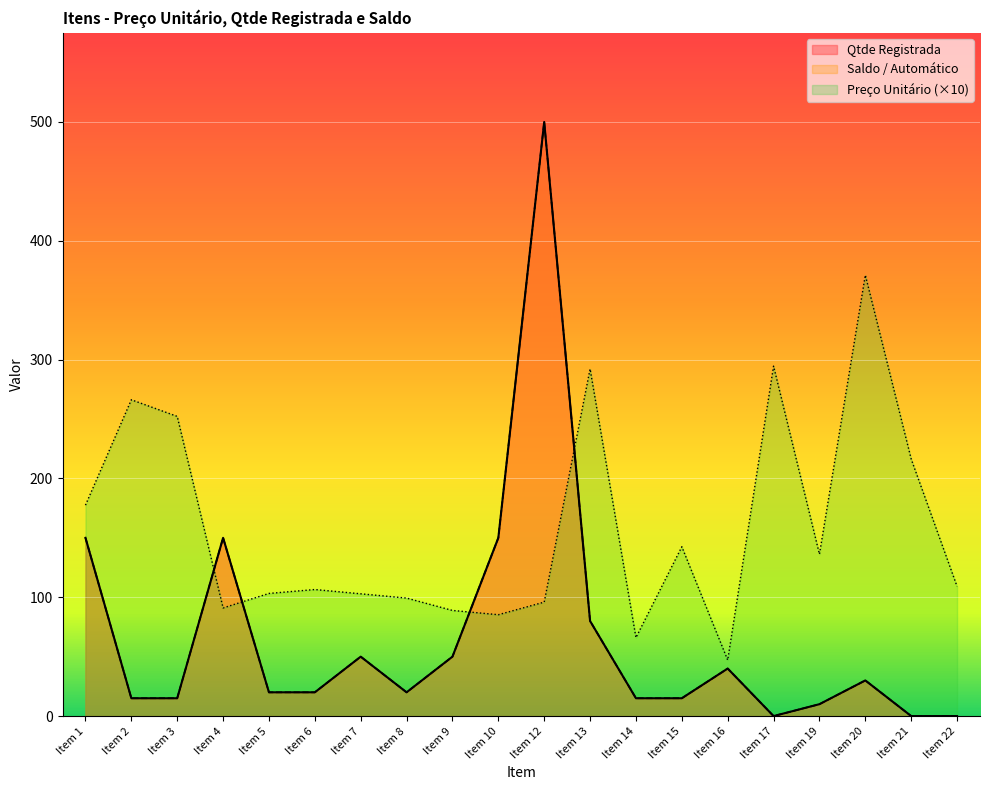

What is the average value of the Qtde Registrada series?

66.5